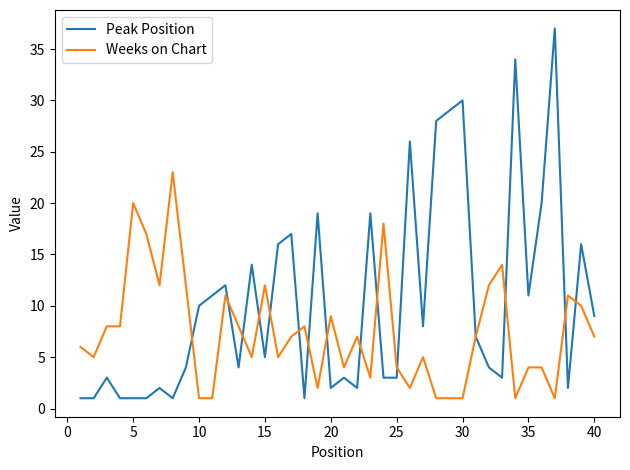

What is the highest value of the Peak Position series?

37